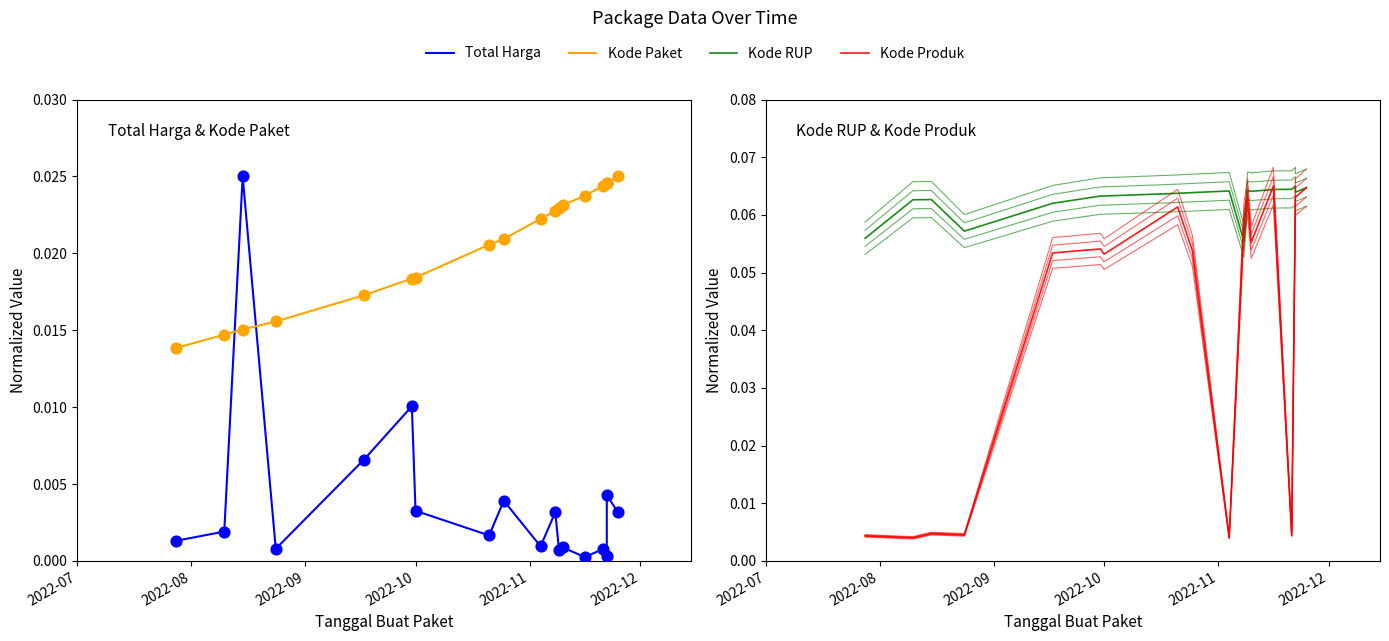

Is the value of Kode Paket at 15 greater than the value of Total Harga at 7?

Yes